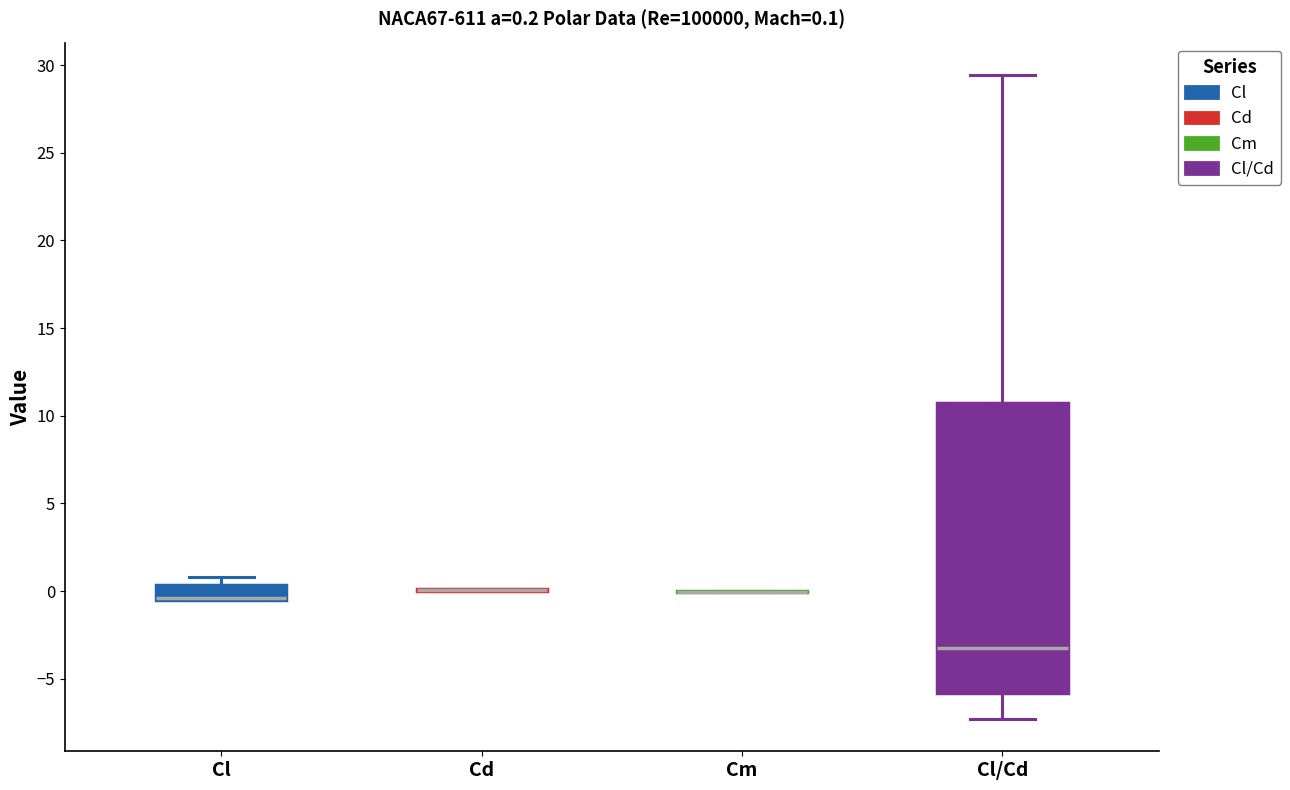

Comparing the boxes themselves (not the whiskers), which one is the tallest?

Cl/Cd